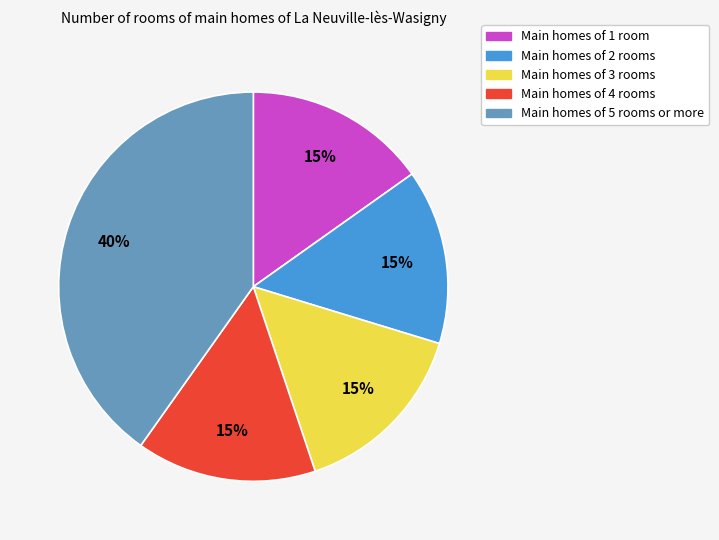

Which category has the biggest portion of the pie?

Main homes of 5 rooms or more